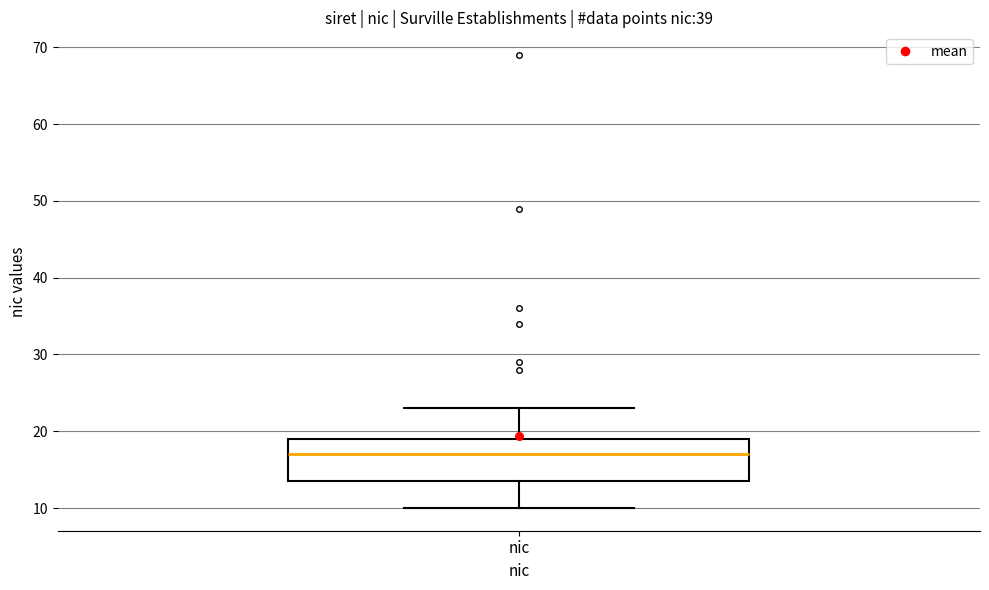

Where does the median line of the box for nic sit on the y-axis? The values are not printed on the chart, so give them approximately, as read against the axis.

17